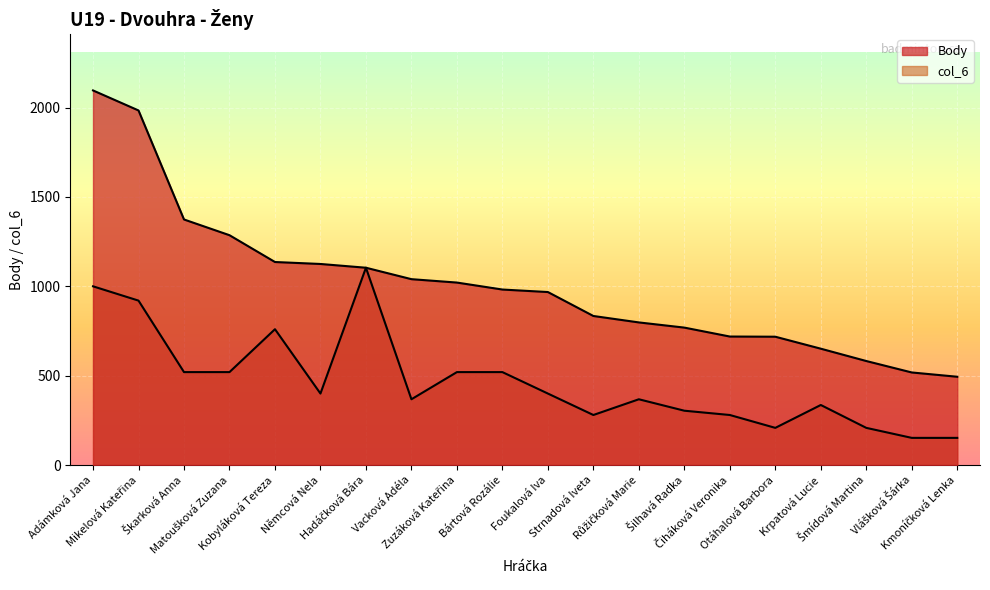

At which category does col_6 reach its first local peak?

Kobyláková Tereza